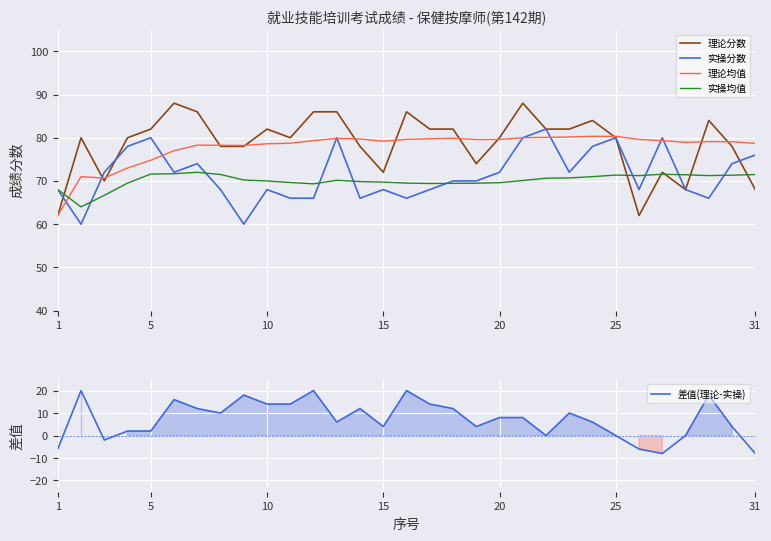

What is the maximum value for 理论分数?

88.0